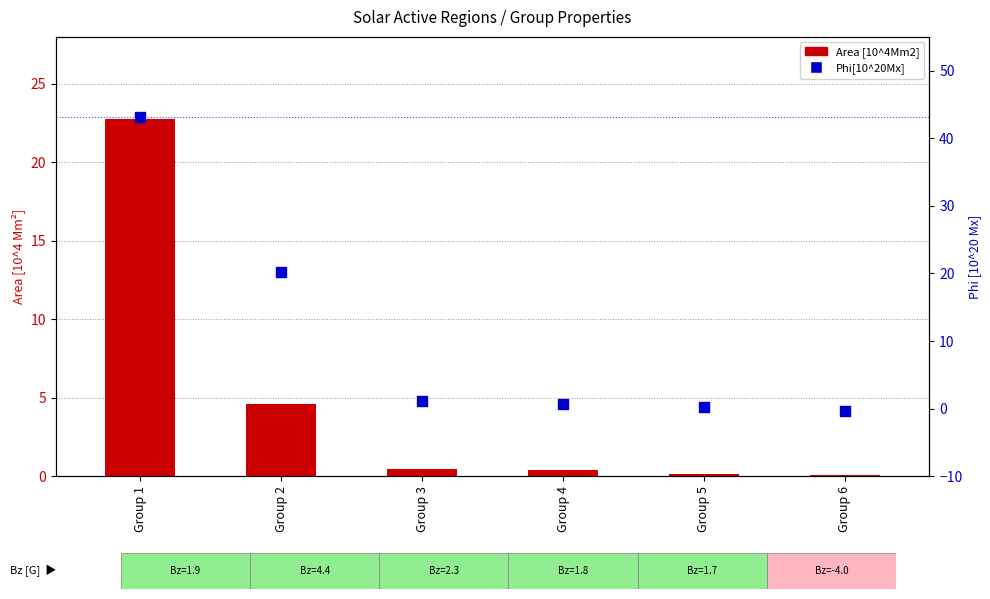

What is the total value across all series at Group 2?

24.7